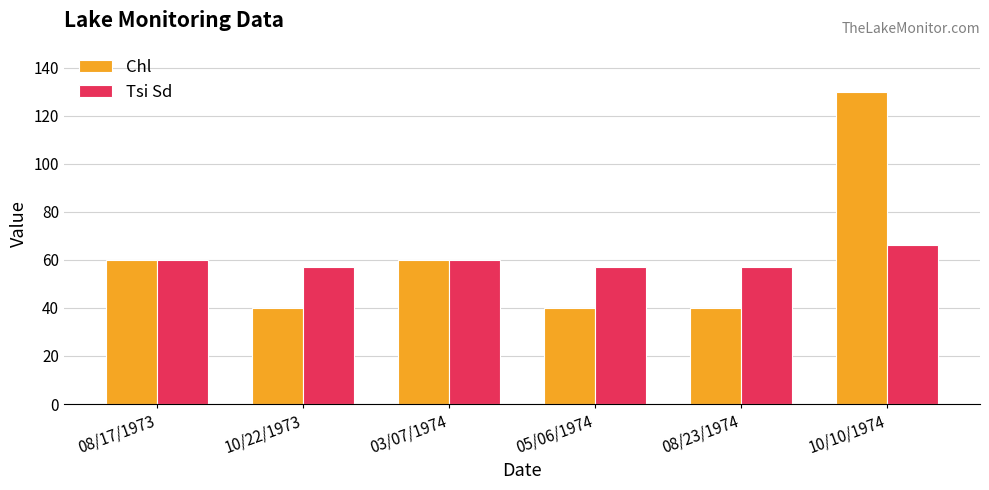

Is it true that Chl equals 60 at 03/07/1974?

True